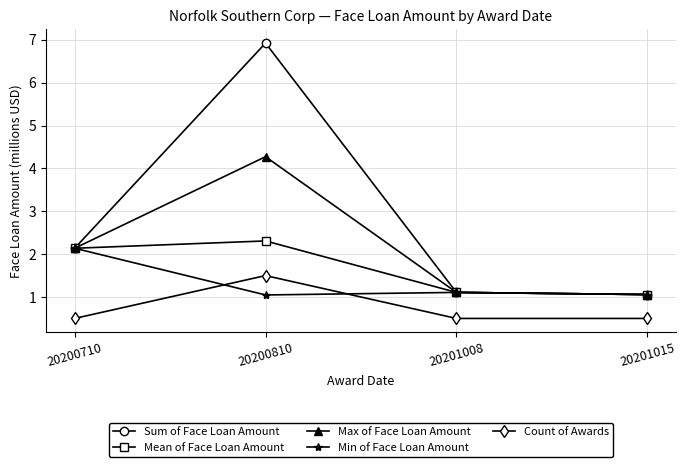

What are all the series names shown in the legend?

Sum of Face Loan Amount, Mean of Face Loan Amount, Max of Face Loan Amount, Min of Face Loan Amount, Count of Awards